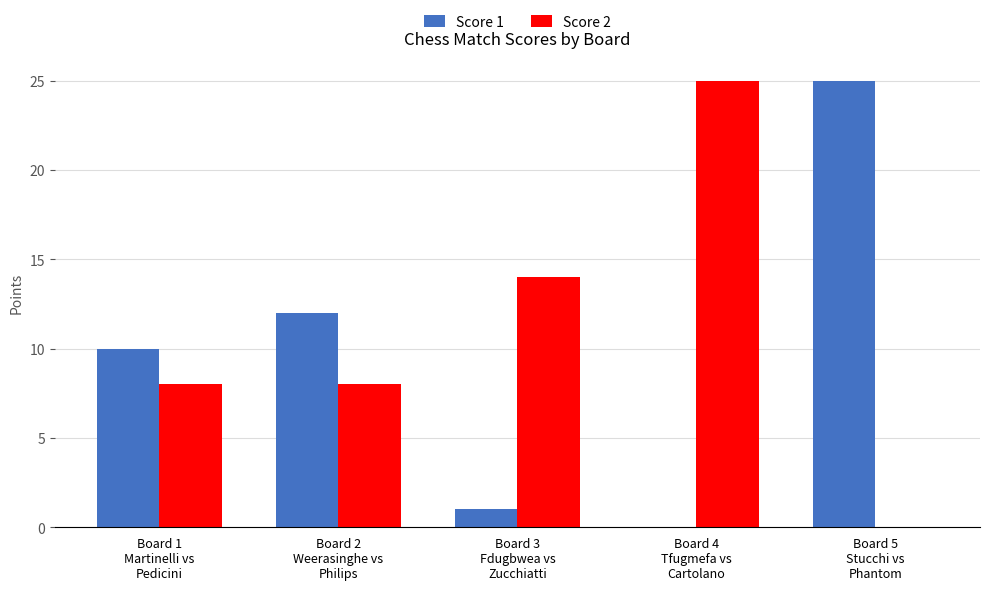

How many values in Score 1 are above zero?

4